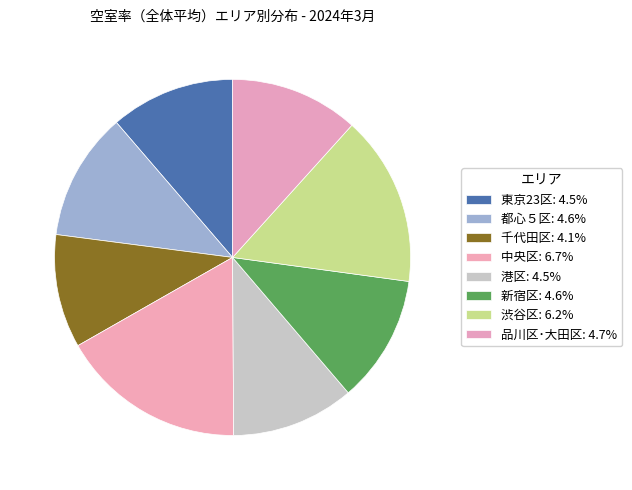

How many segments does this pie chart have?

8